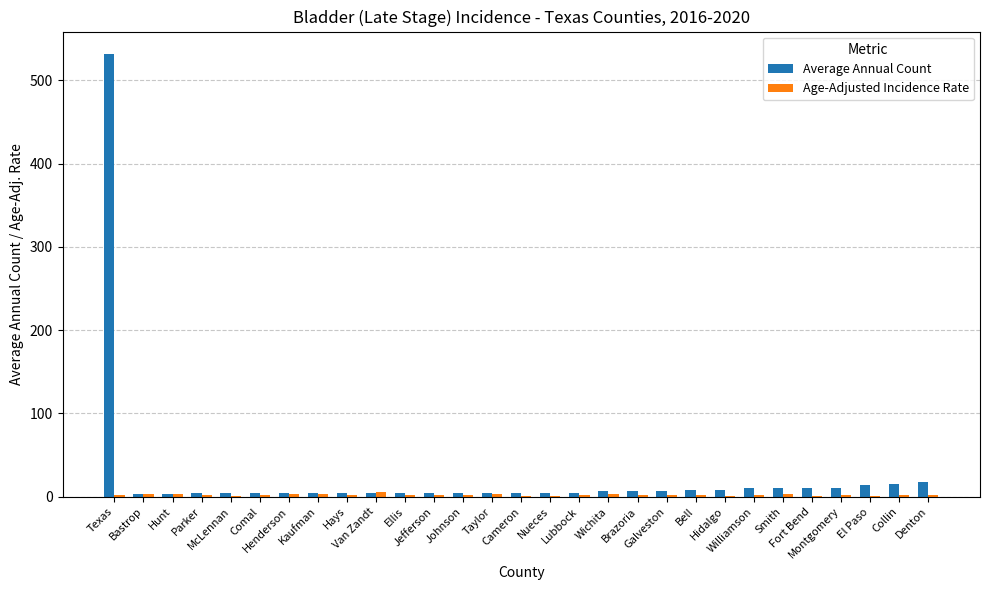

Which series has the largest range (max minus min)?

Average Annual Count